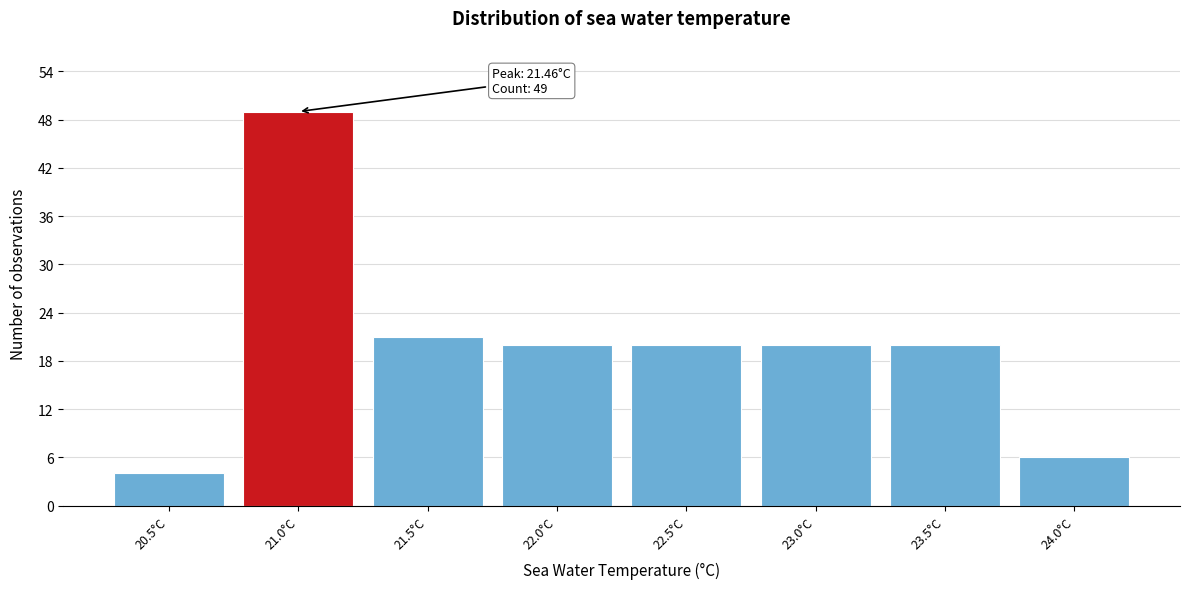

Reading right to left, transcribe all the data shown in this chart.

24.0°C=6	23.5°C=20	23.0°C=20	22.5°C=20	22.0°C=20	21.5°C=21	21.0°C=49	20.5°C=4